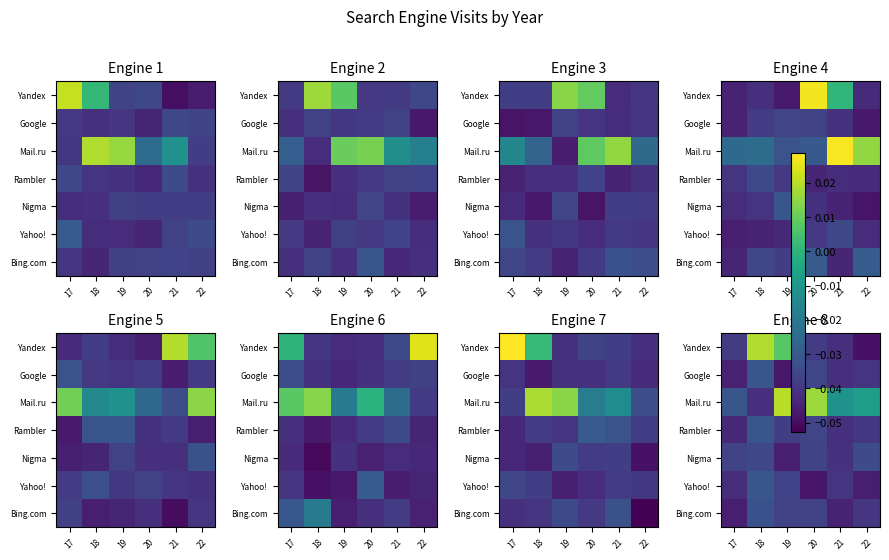

At 17, list the series in order from smallest to largest.

Bing.com, Google, Rambler, Yahoo!, Yandex, Nigma, Mail.ru